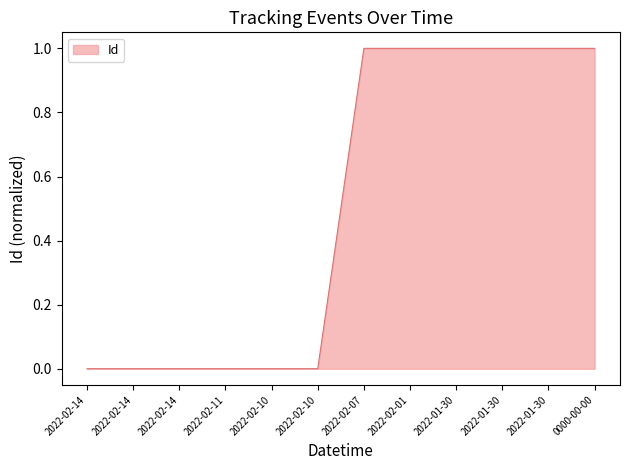

Reading left to right, what are all the values shown in this chart?

0.0	0.0	0.0	0.0	0.0	0.0	1.0	1.0	1.0	1.0	1.0	1.0